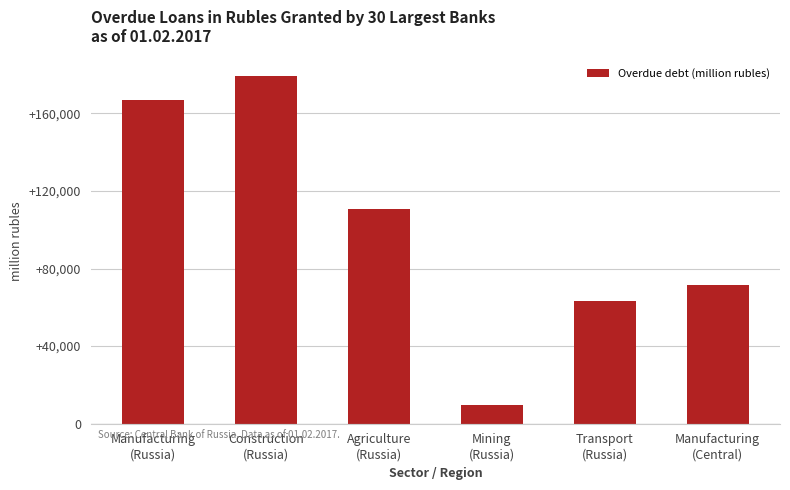

How many data points does each series have?

6